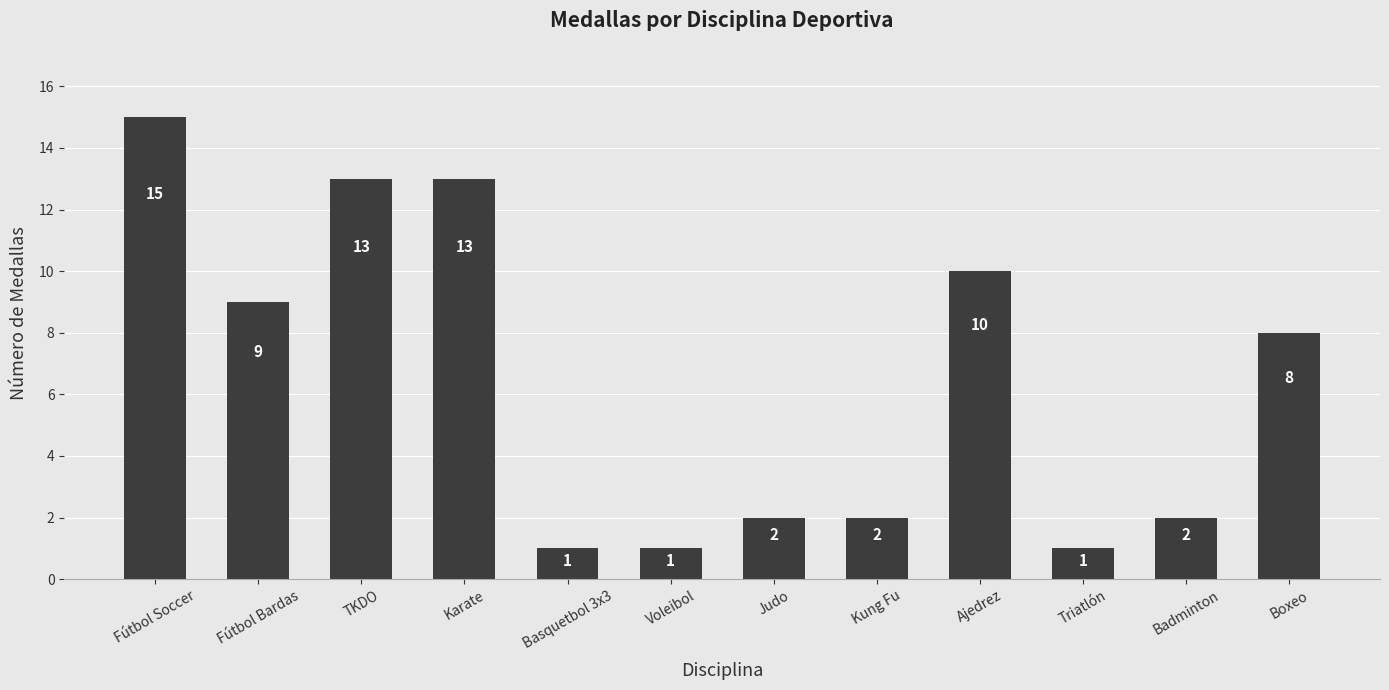

Count the number of data series in this chart.

1